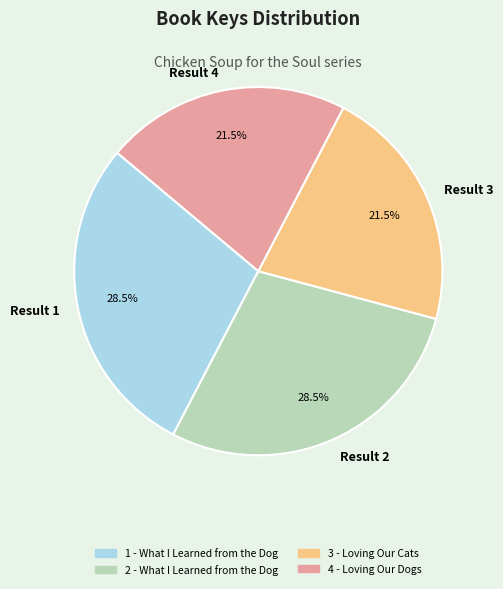

Approximately how many times larger is the value at Result 2 compared to Result 3?

1.3